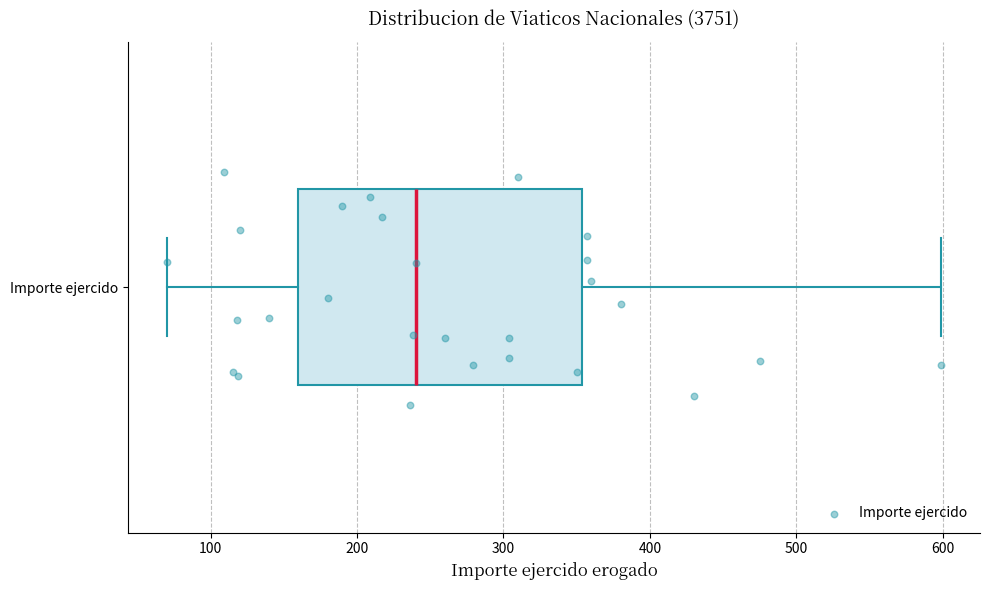

Read this box plot against the x-axis: the position of the median line, the range covered by the box, and the ends of both whiskers. The values are not printed on the chart, so give them approximately, as read against the axis.

median 240, box 160 to 350, whiskers 70 to 600